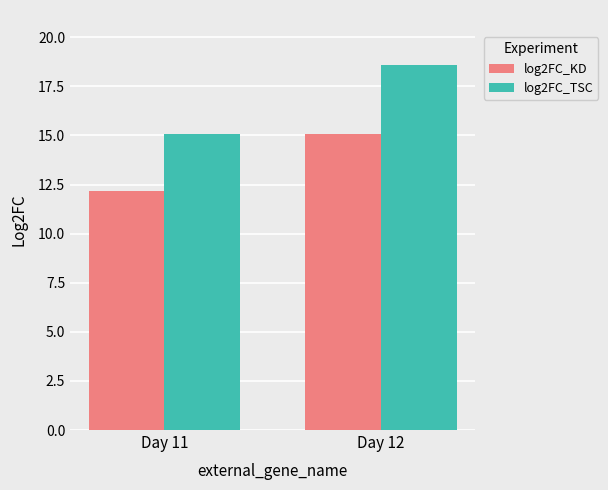

Is the value of log2FC_KD at Day 12 greater than the value of log2FC_TSC at Day 12?

No